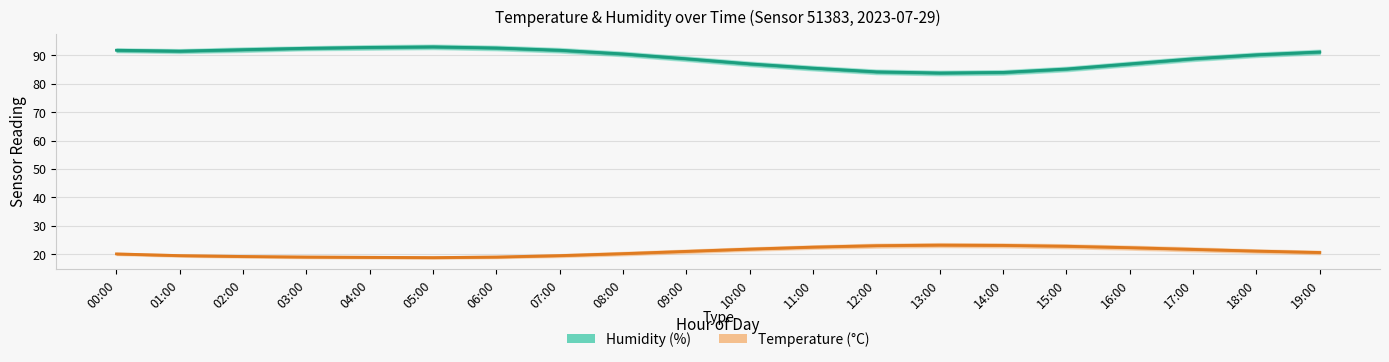

Read the temperature value at 15:00.

22.8